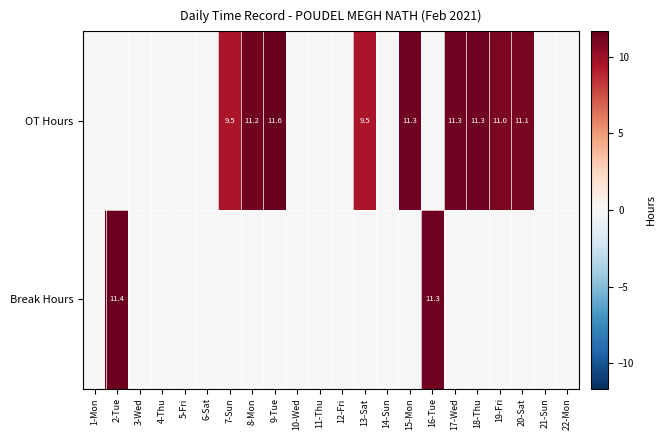

True or false: Break Hours has a value of 2.4 at 16-Tue.

False